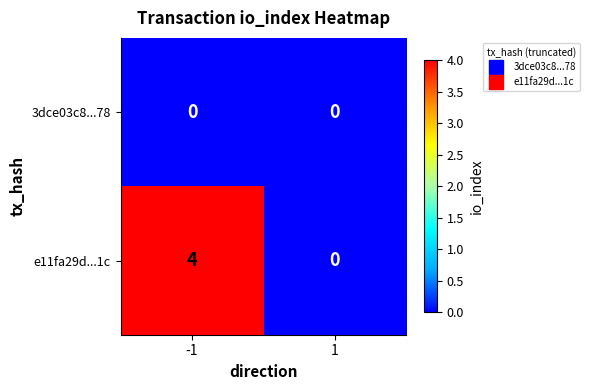

List the series in order of their peak value, highest first.

e11fa29d...1c, 3dce03c8...78